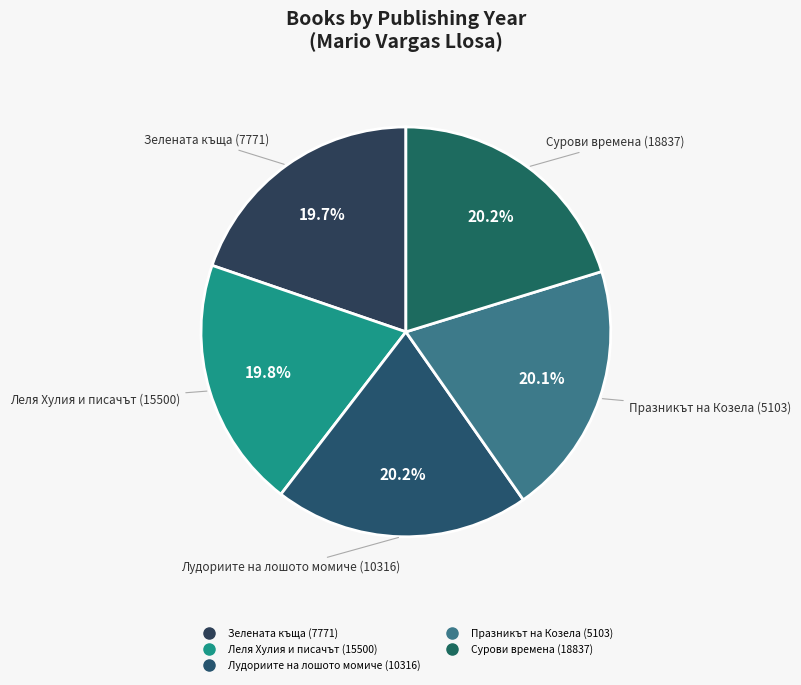

What is the ratio of the value at Зелената къща (7771) to the value at Празникът на Козела (5103)?

1.0